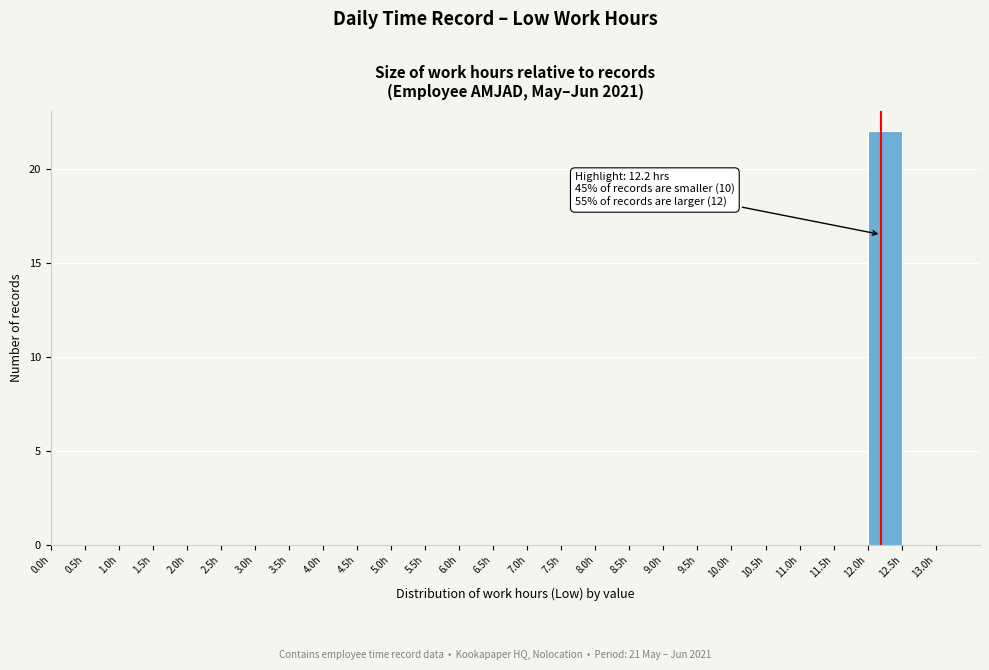

Which range on the x-axis has the tallest bar?

12.0 to 12.5